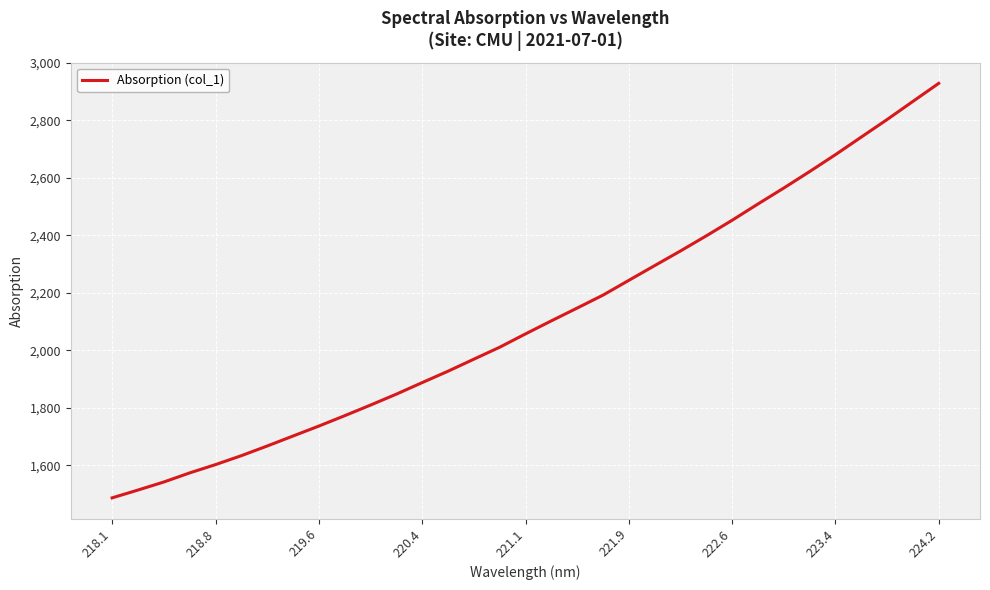

What is the difference between the maximum and minimum values?

1442.1